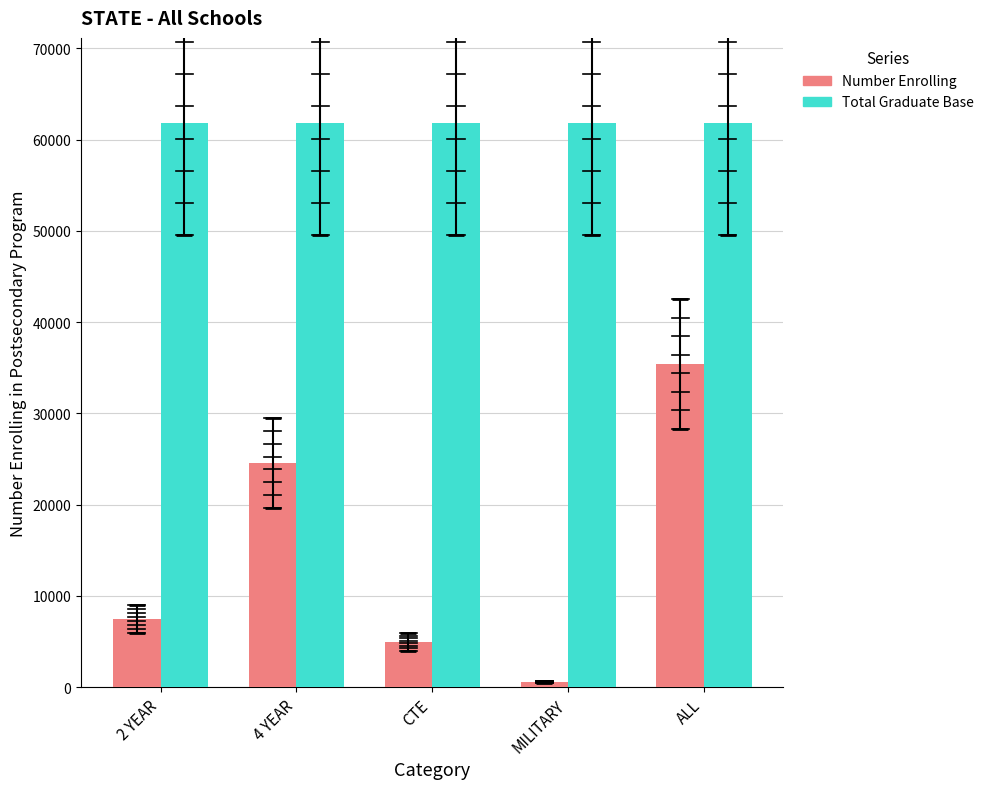

At 2 YEAR, list the series in order from largest to smallest.

Total Graduate Base, Number Enrolling